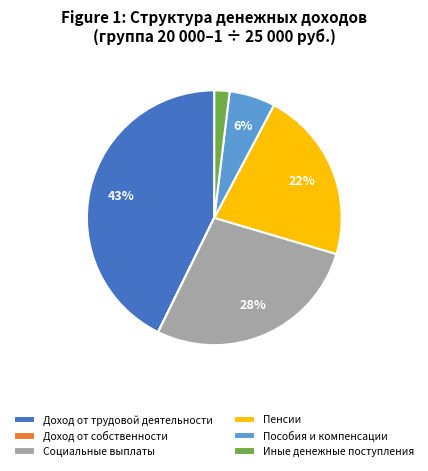

To the nearest percent, what is the difference between the Пособия и компенсации and Доход от трудовой деятельности slice percentages?

37%